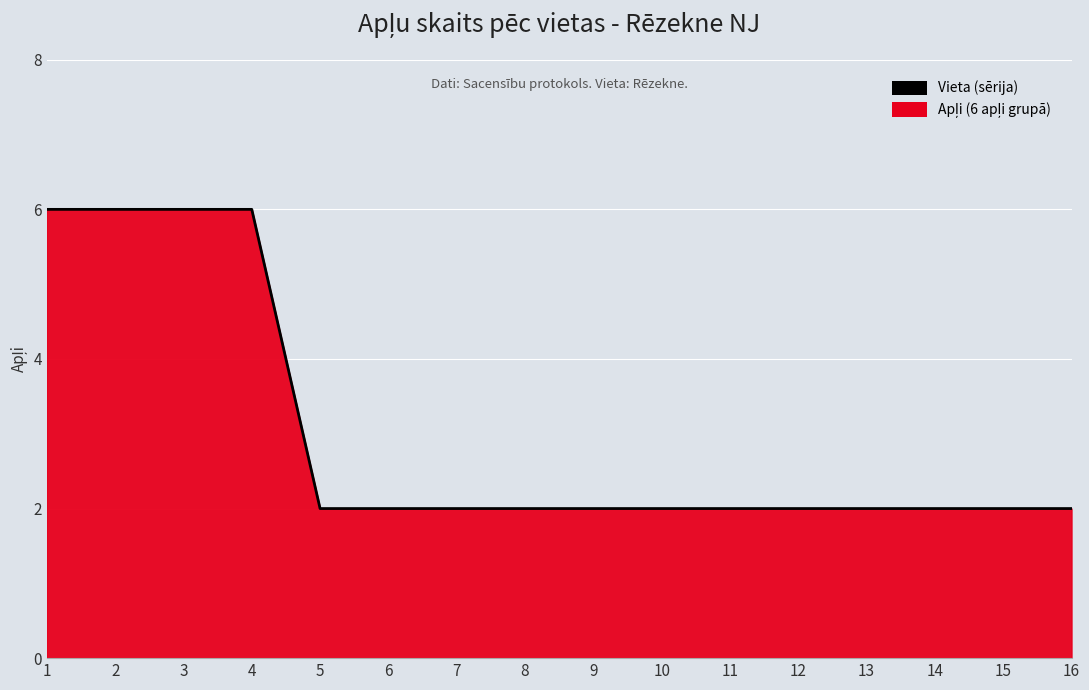

What is the sum of all values?

48